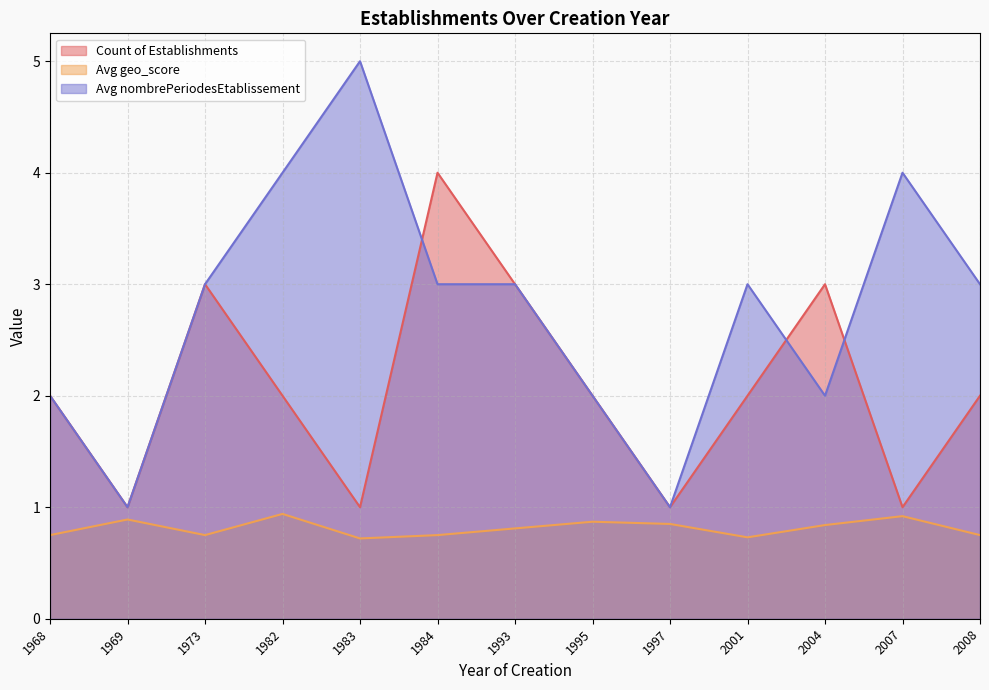

True or false: Count of Establishments has a value of 0.4 at 1969.

False